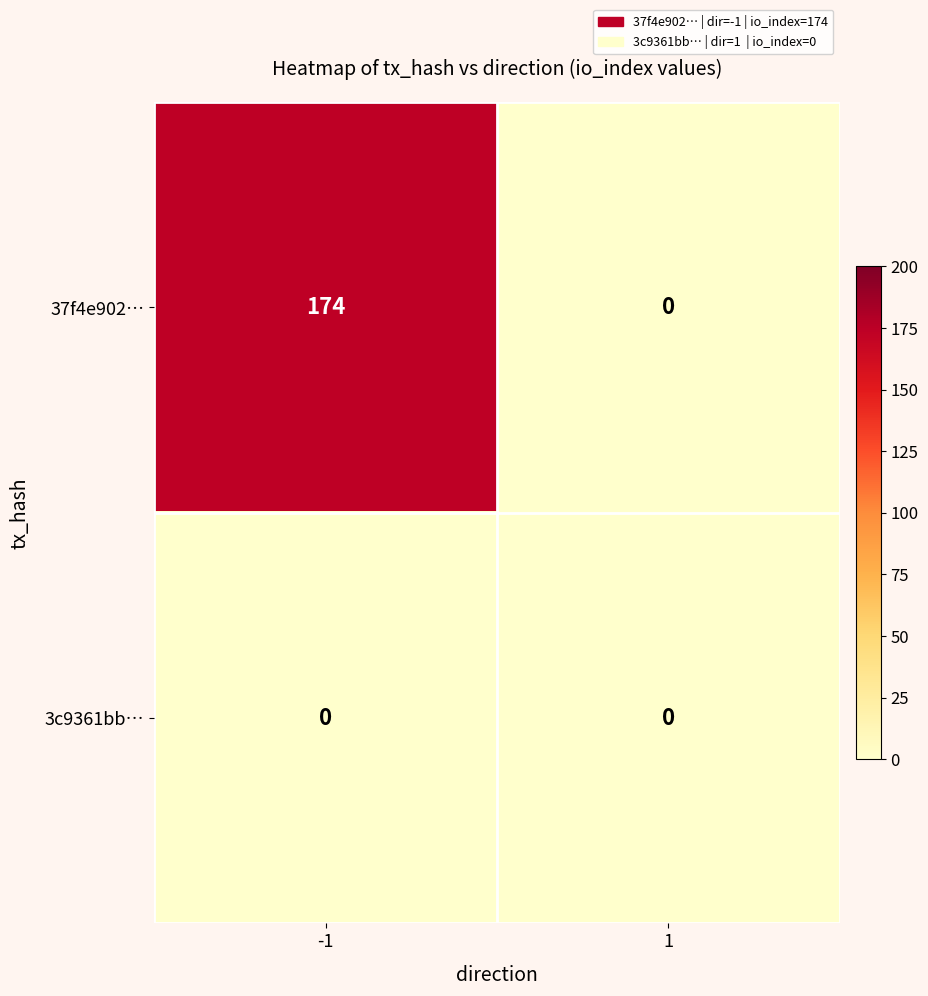

At -1, list the series in order from smallest to largest.

3c9361bb…, 37f4e902…